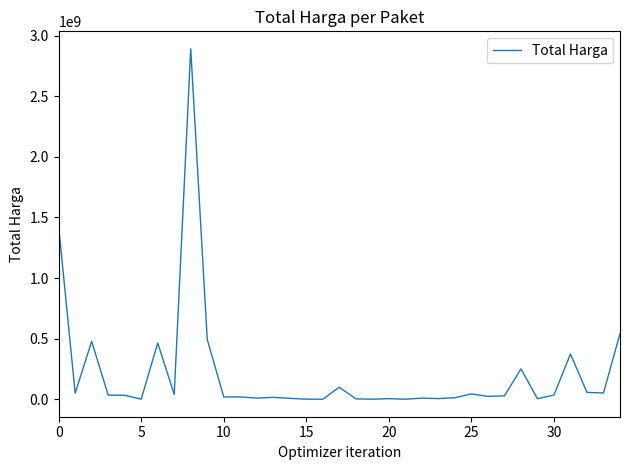

What is the greatest value displayed?

2892122000